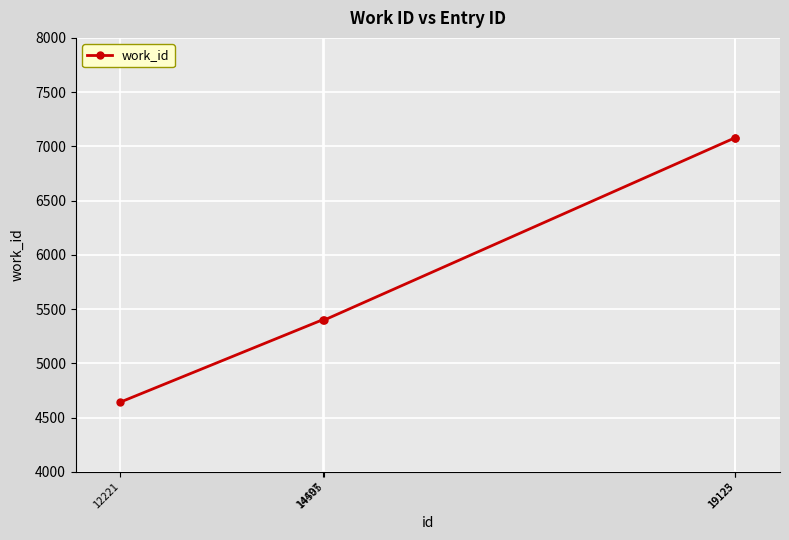

How many lines are shown in the chart?

1